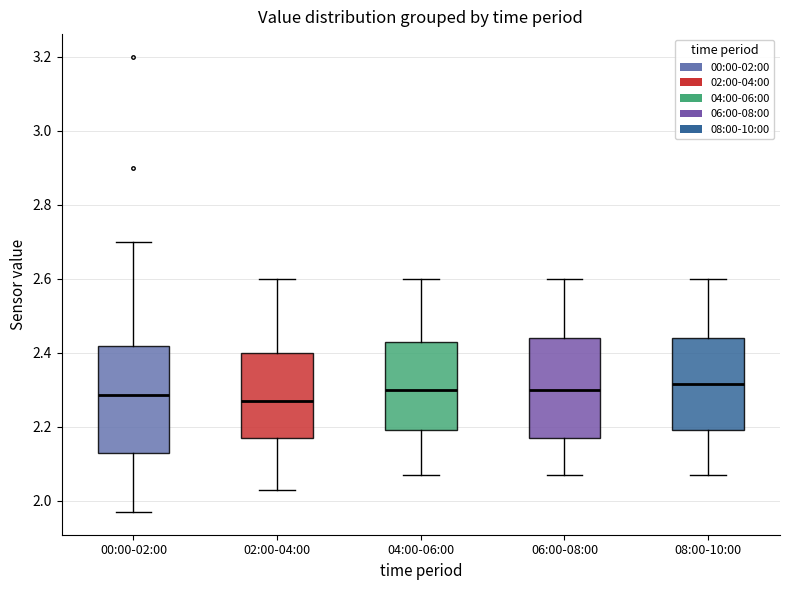

Where is the upper edge of the box for 02:00-04:00 on the y-axis? The values are not printed on the chart, so give them approximately, as read against the axis.

2.40